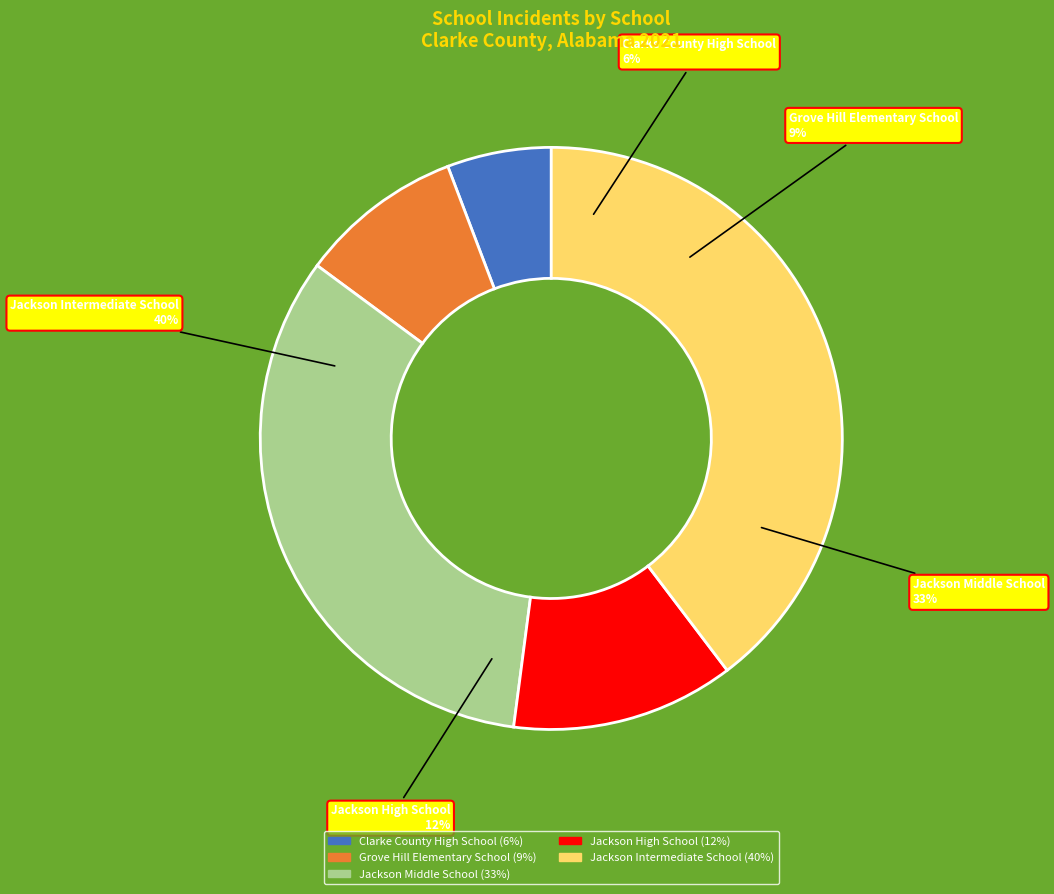

Does any single category account for the majority?

No